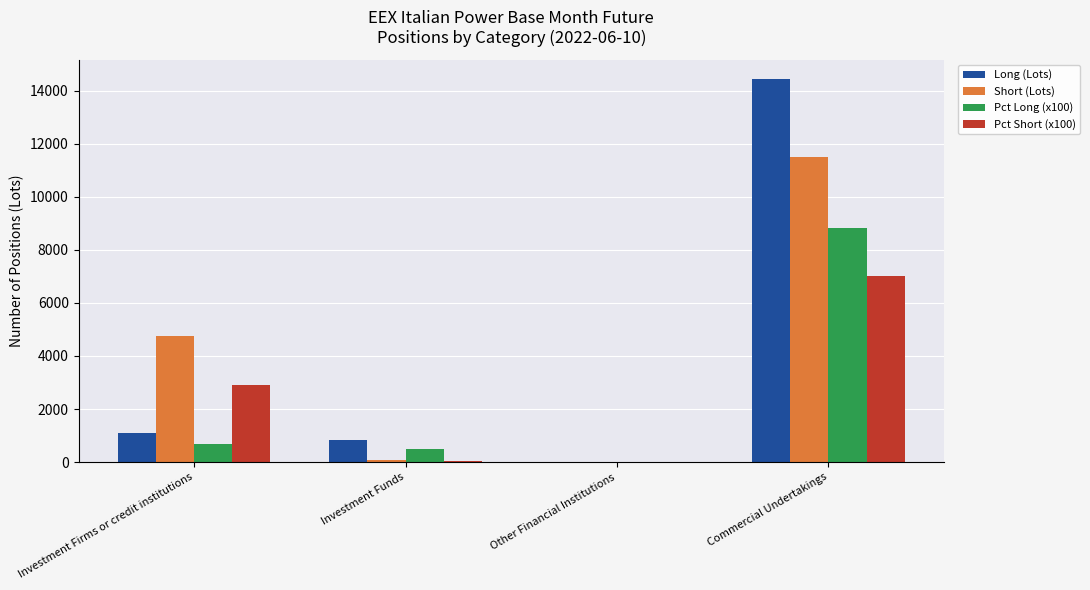

What is the approximate value of Long (Lots) at Commercial Undertakings?

14452.0